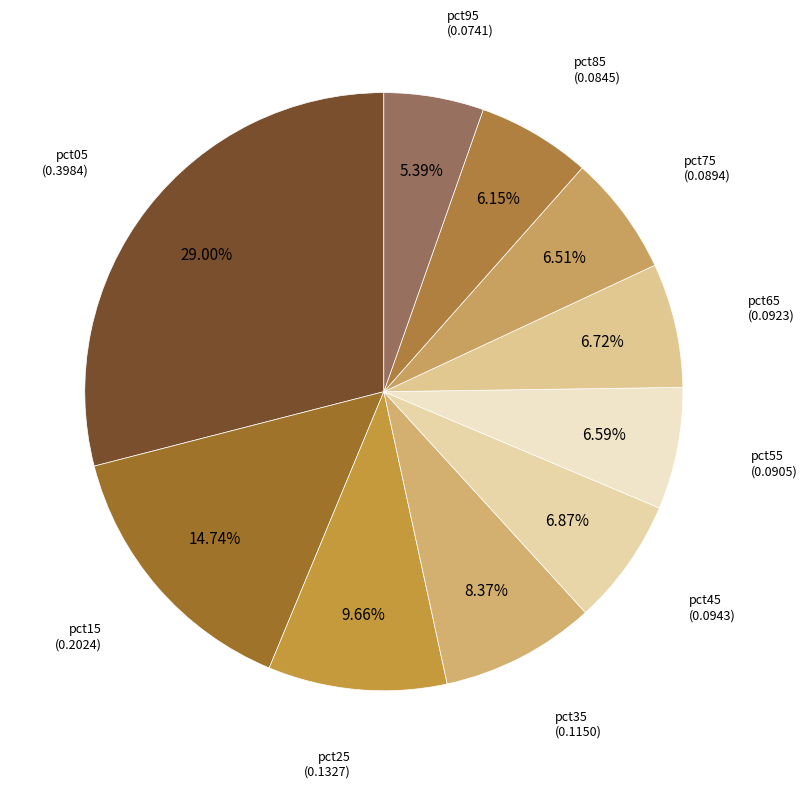

What is the total percentage of pct55 and pct85?

12.7%